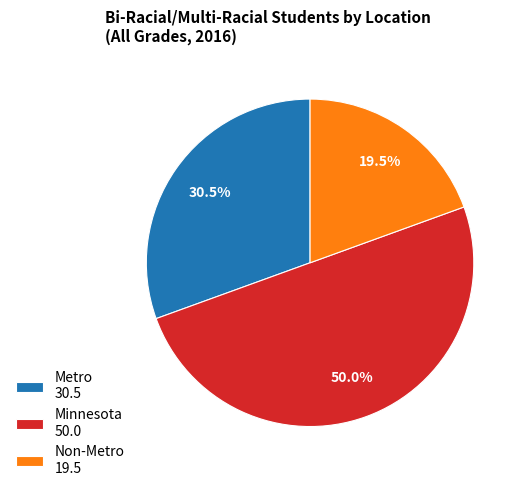

What is the largest slice in the pie chart?

Minnesota